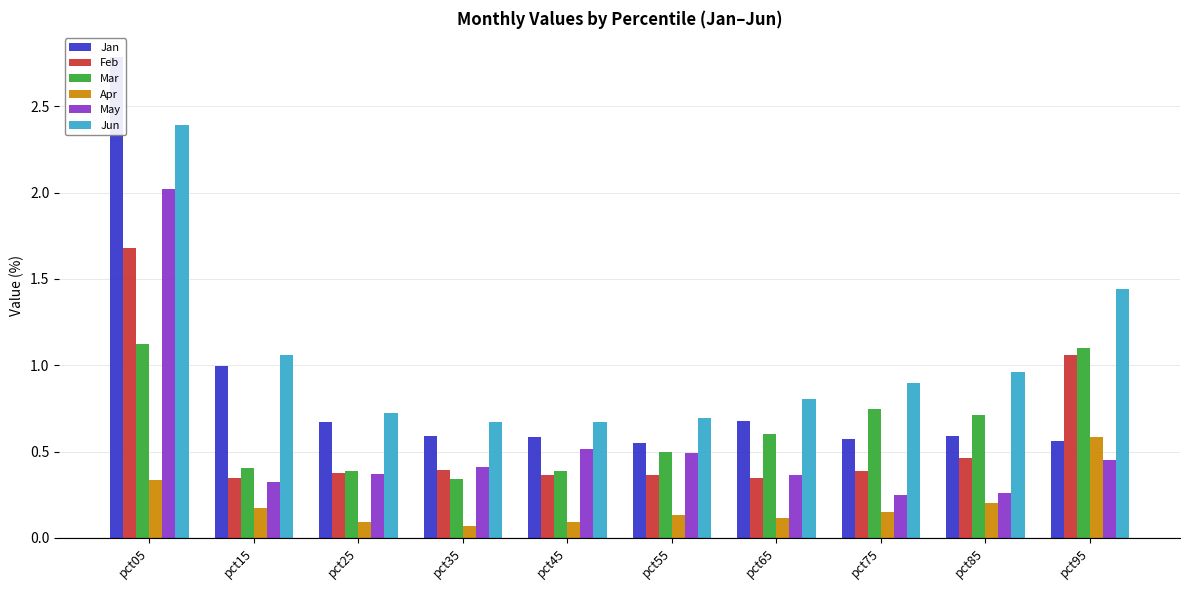

Is the value of May at pct55 greater than the value of Apr at pct25?

Yes